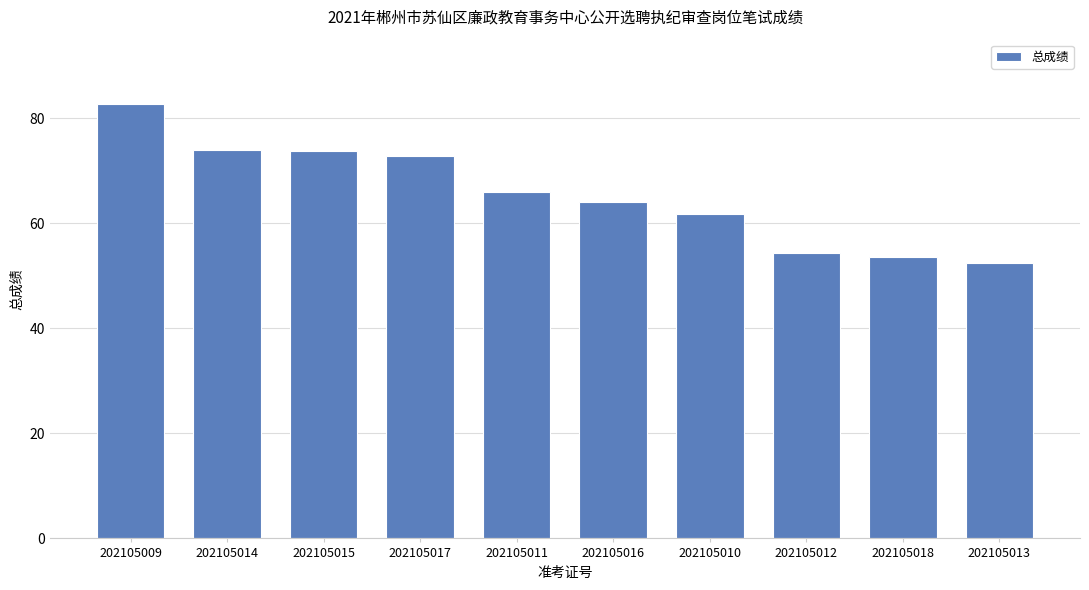

What is the value of the 4th bar from the left?

72.9